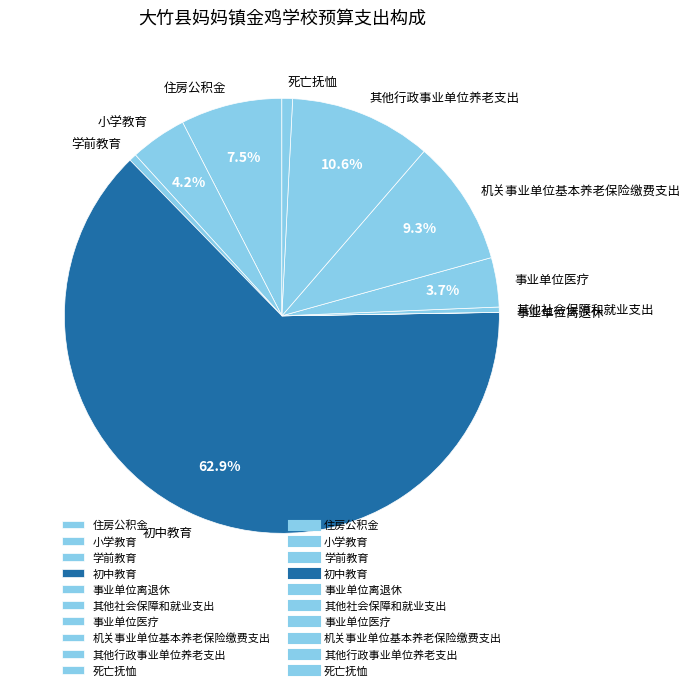

Is 机关事业单位基本养老保险缴费支出 the majority of the pie?

No